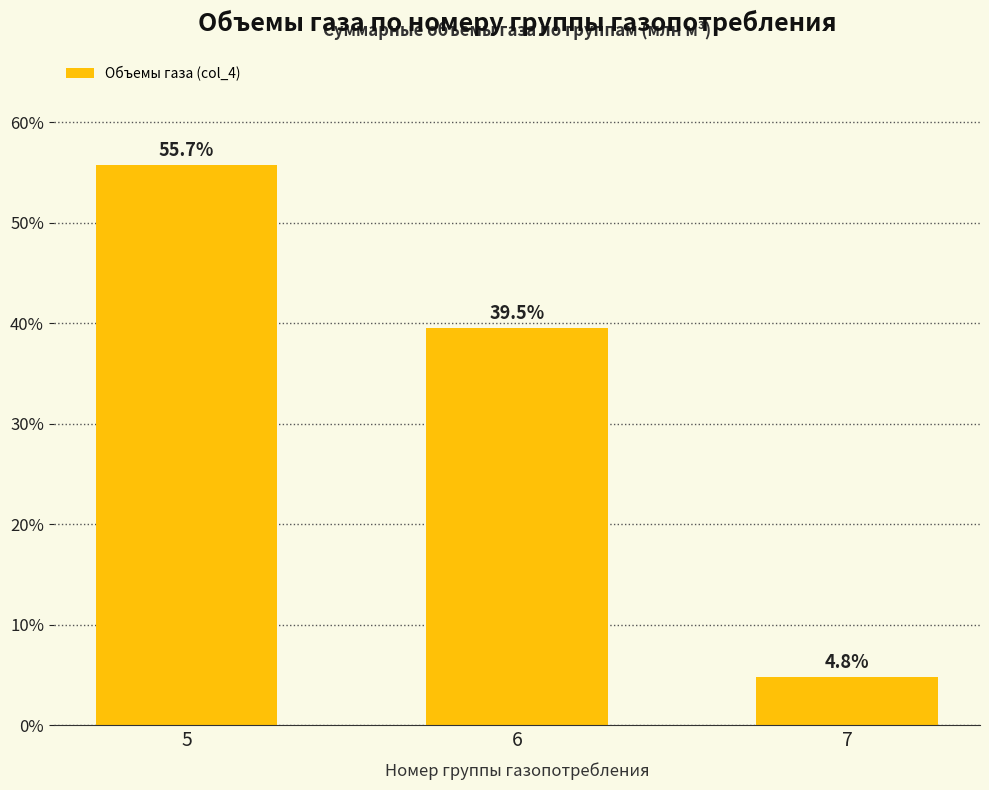

What is the sum of the values at 6 and 5?

95.2